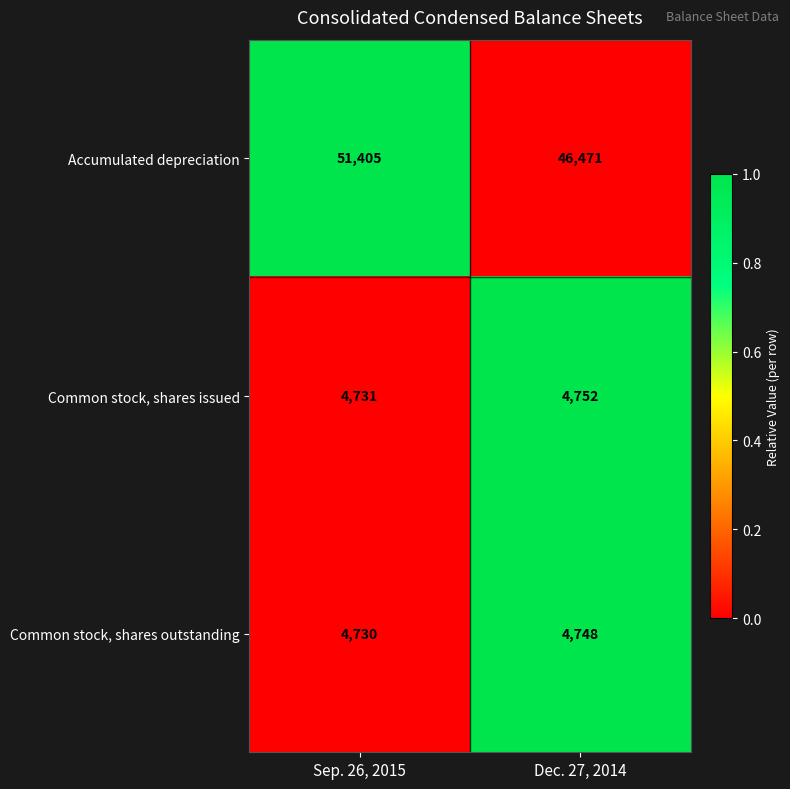

At which category is the sum across all series the highest?

Sep. 26, 2015